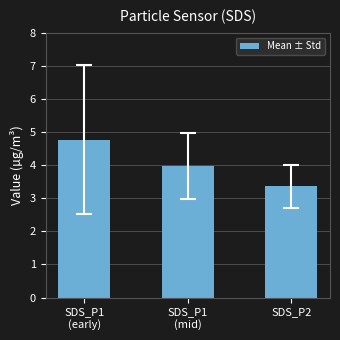

Does the chart contain stacked bars?

No